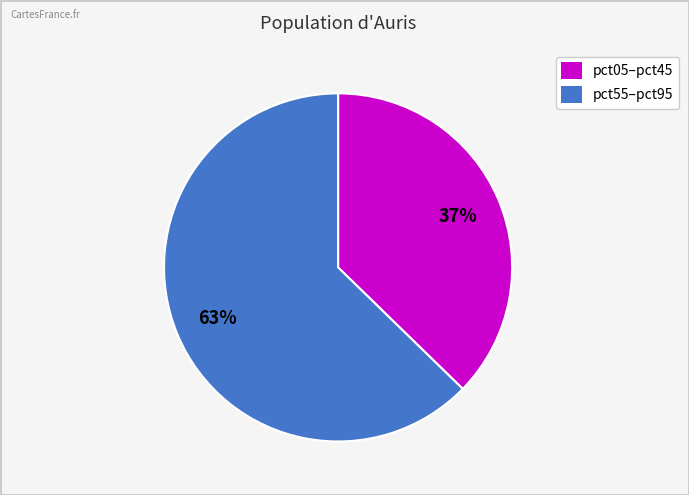

Count the number of slices in the pie.

2